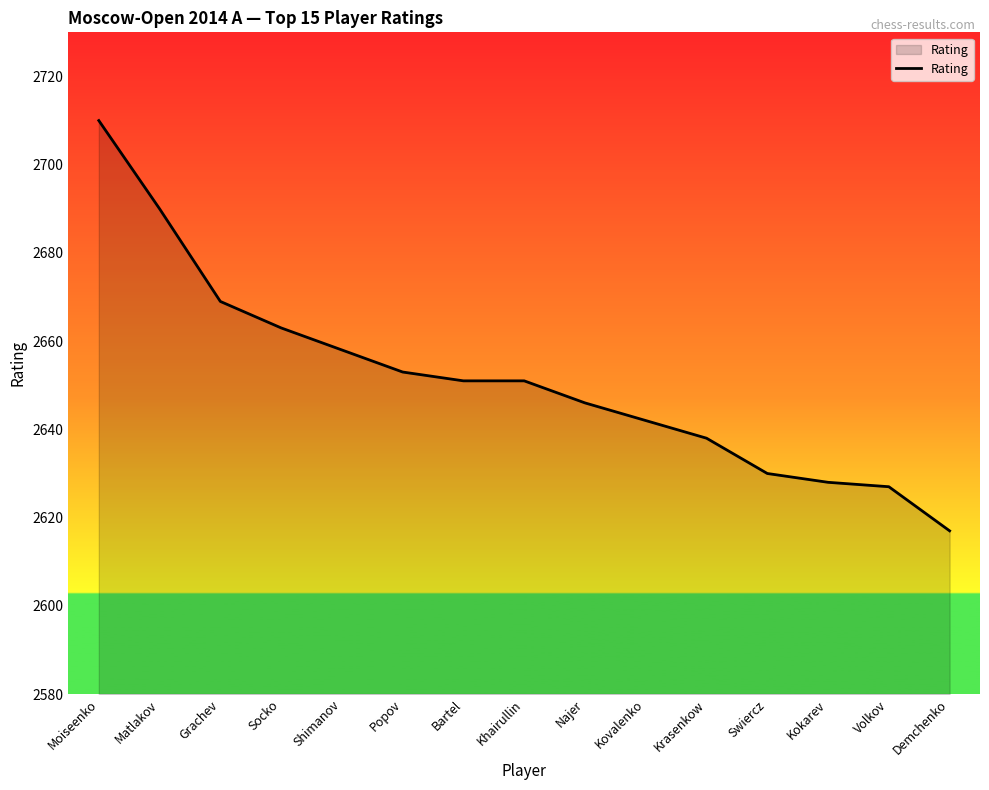

Between Socko and Grachev, which is larger?

Grachev